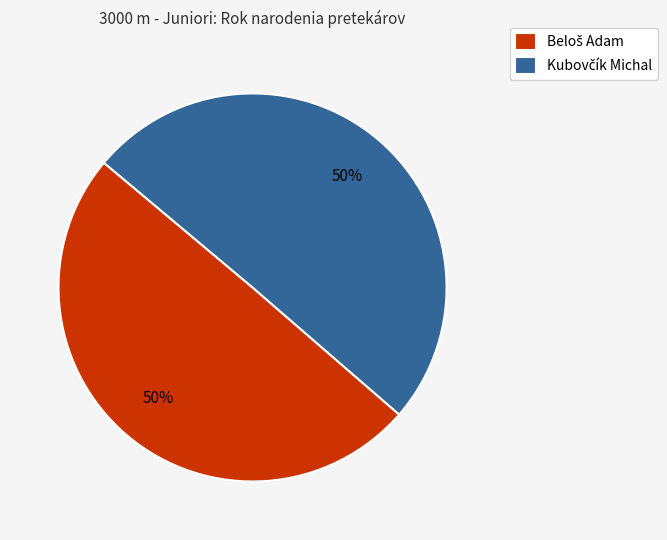

To the nearest percent, what is the average slice percentage?

50%